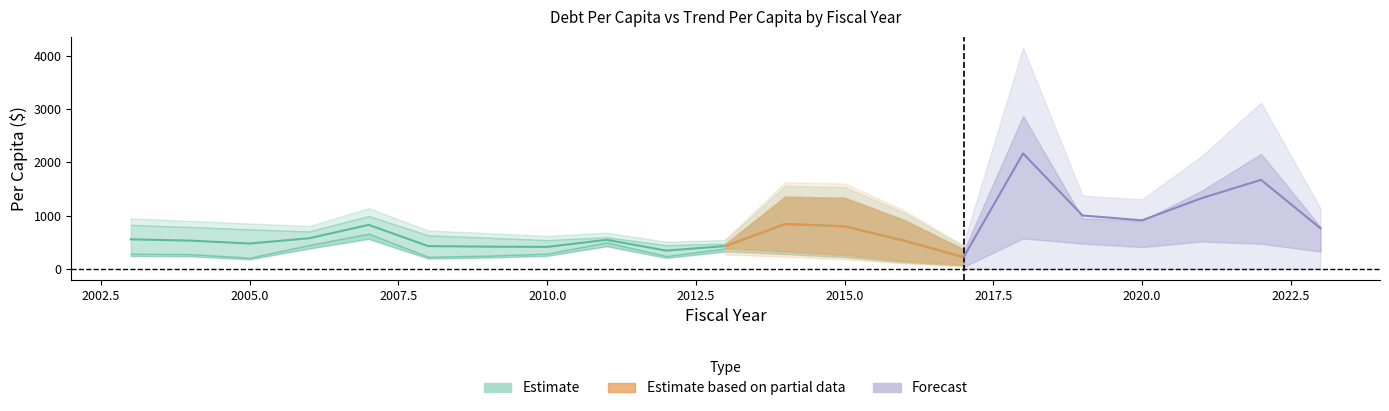

True or false: DebtPerCapita and TrendPerCapita cross at least once.

True